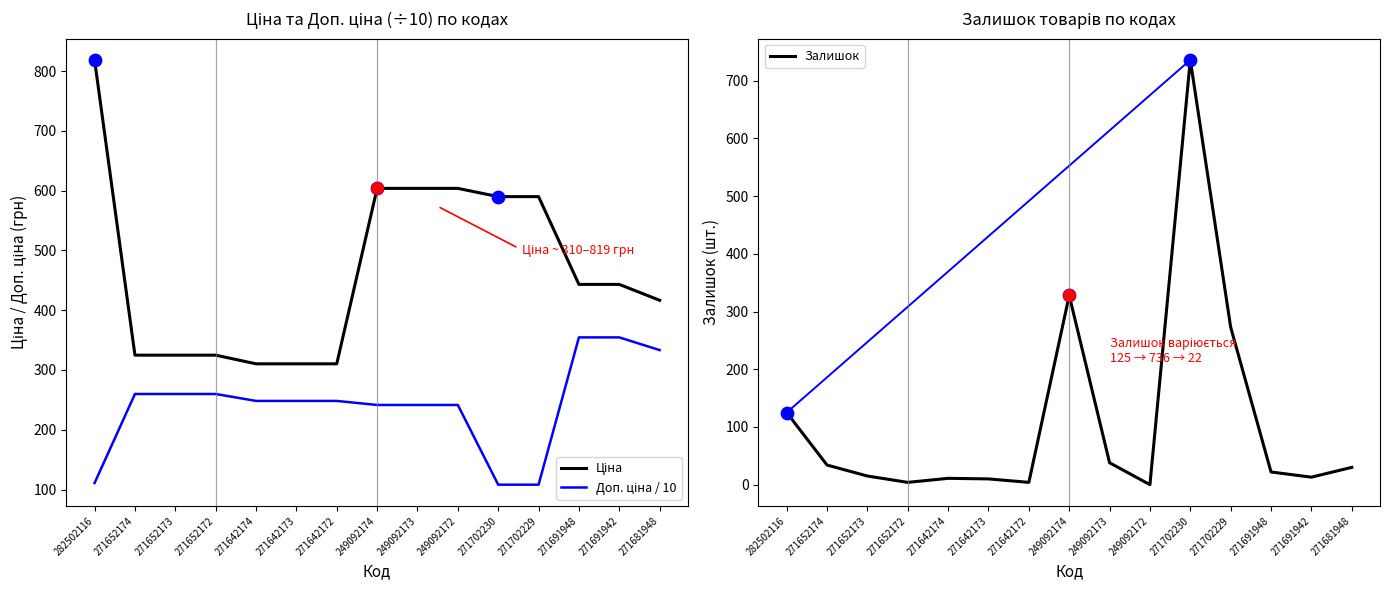

Which series has the largest total across all categories?

Ціна